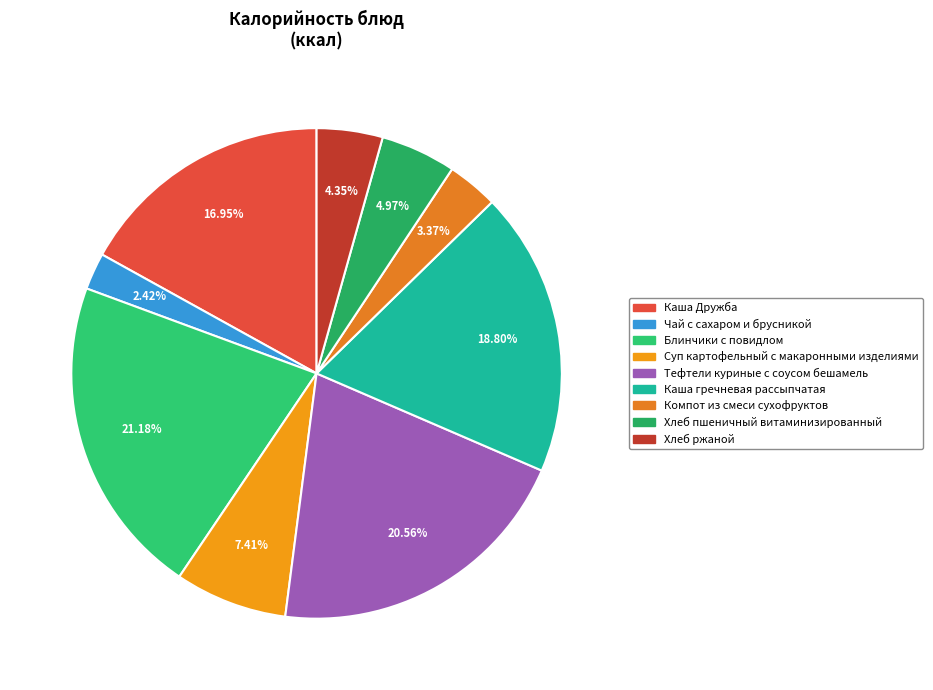

Count the number of slices in the pie.

9